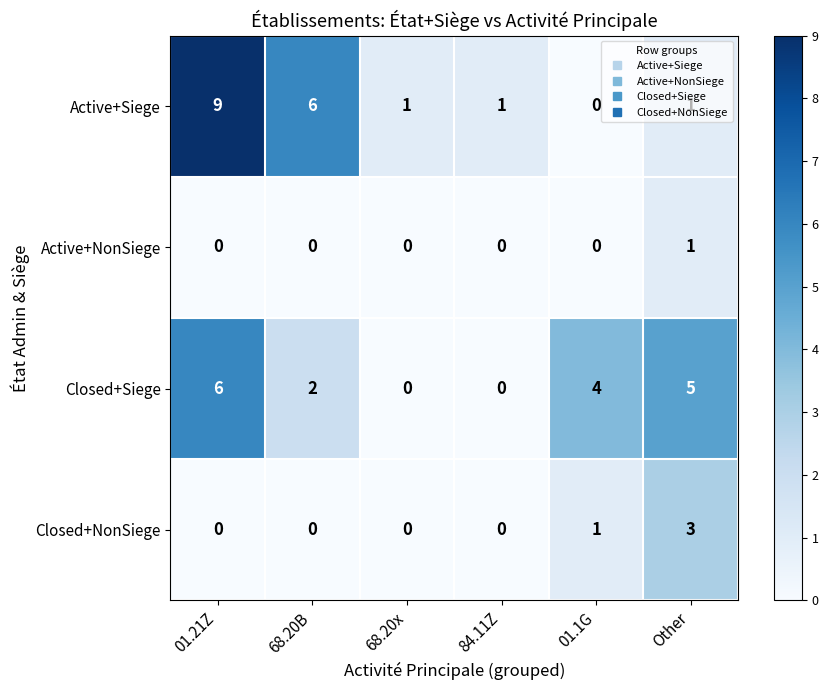

Count the Closed+Siege values in the range 0 to 5.

5